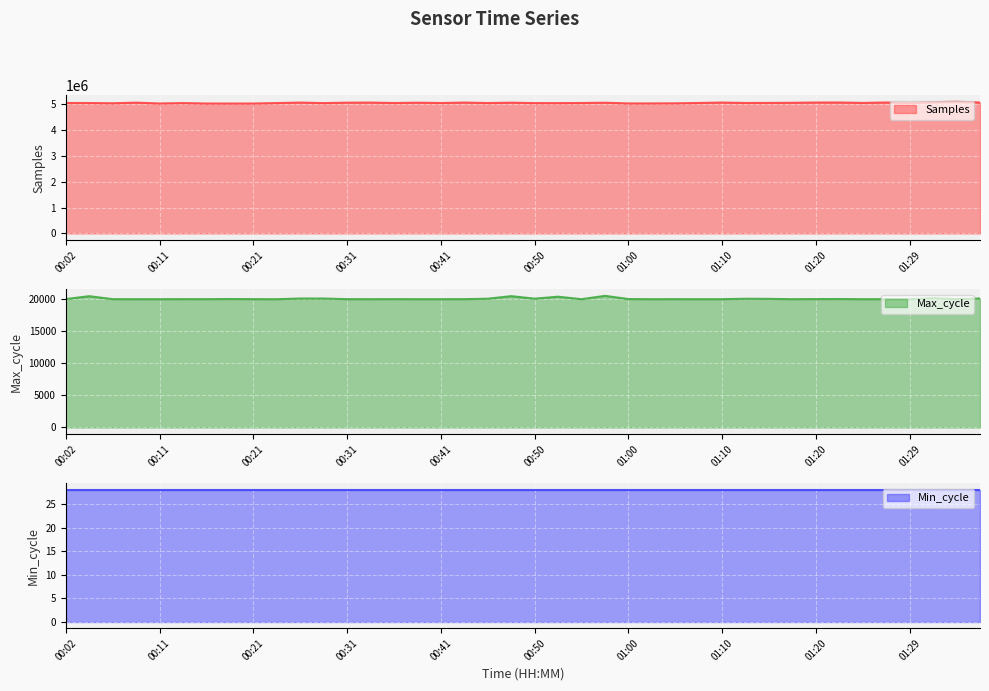

At which label does Max_cycle reach its minimum?

00:09